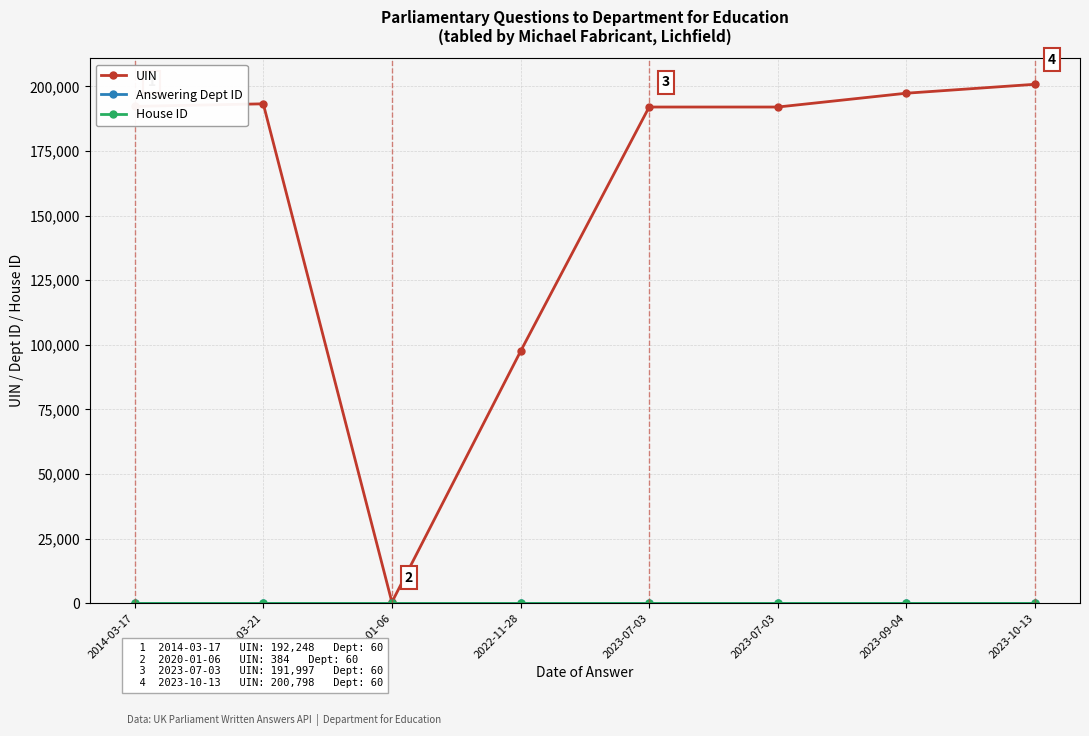

Which series has the largest total across all categories?

UIN